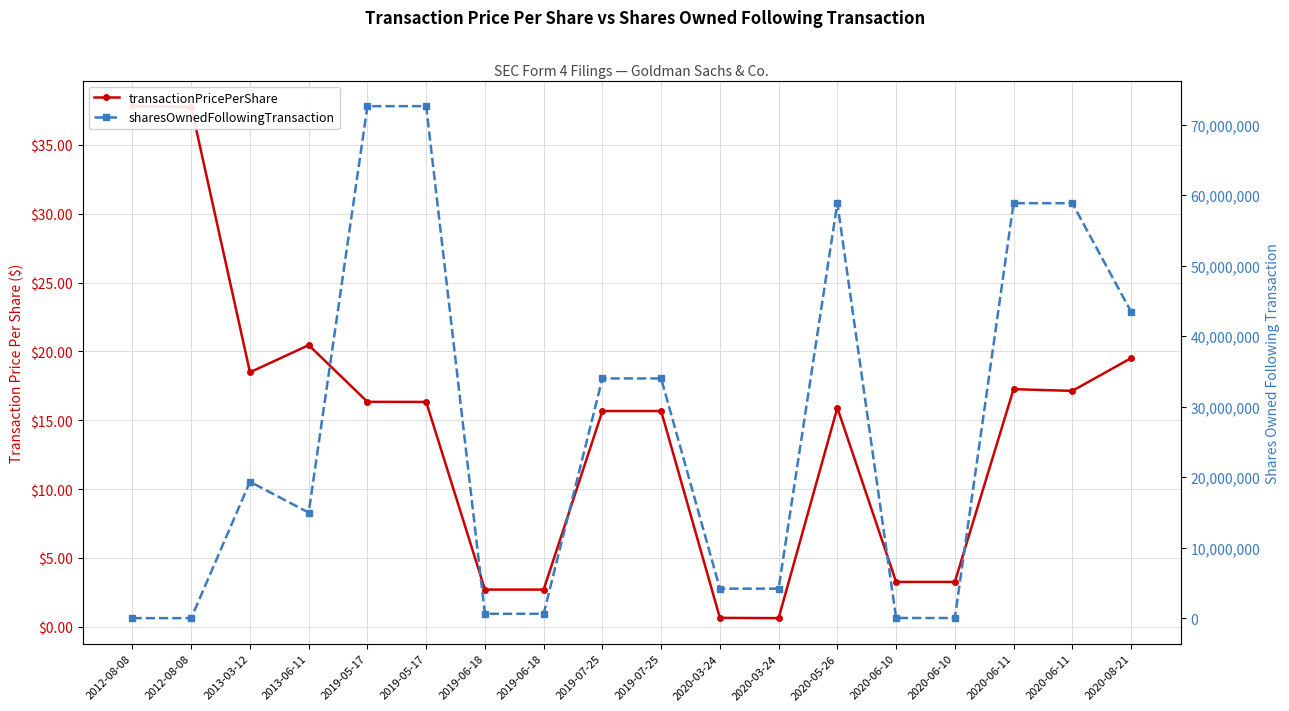

What is the total value across all series at 2020-06-10?

38205.3